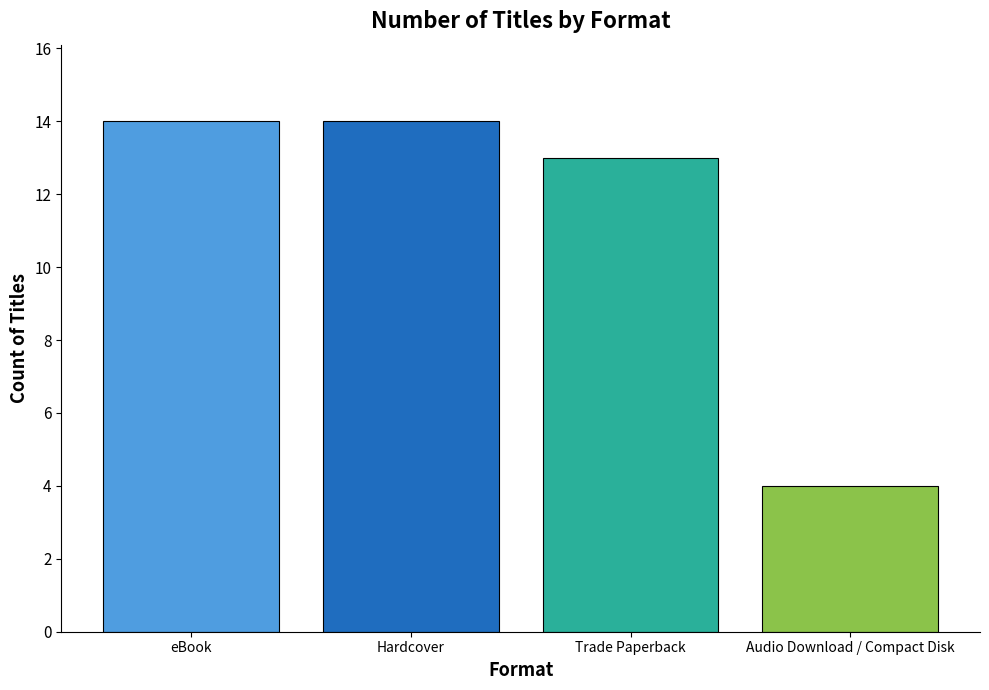

How many values are below 14?

2